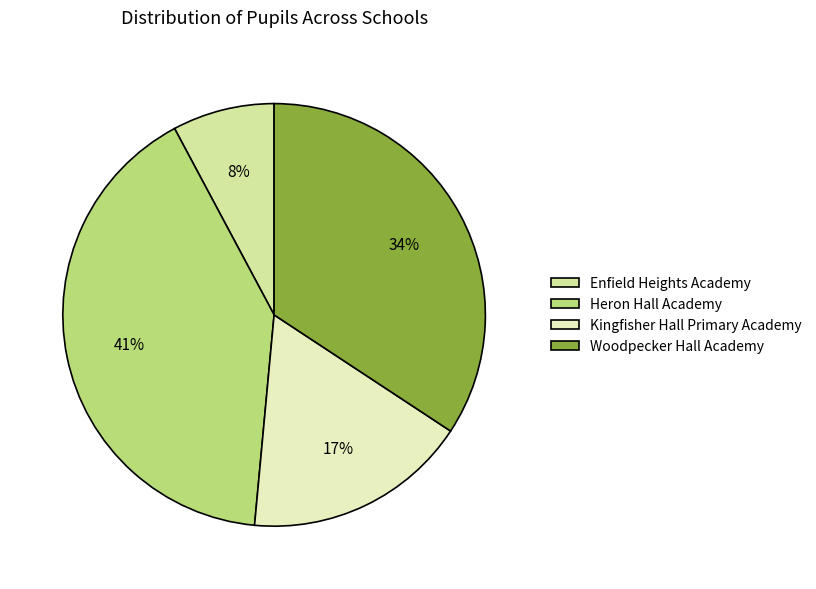

Does Kingfisher Hall Primary Academy account for over 50% of the chart?

No